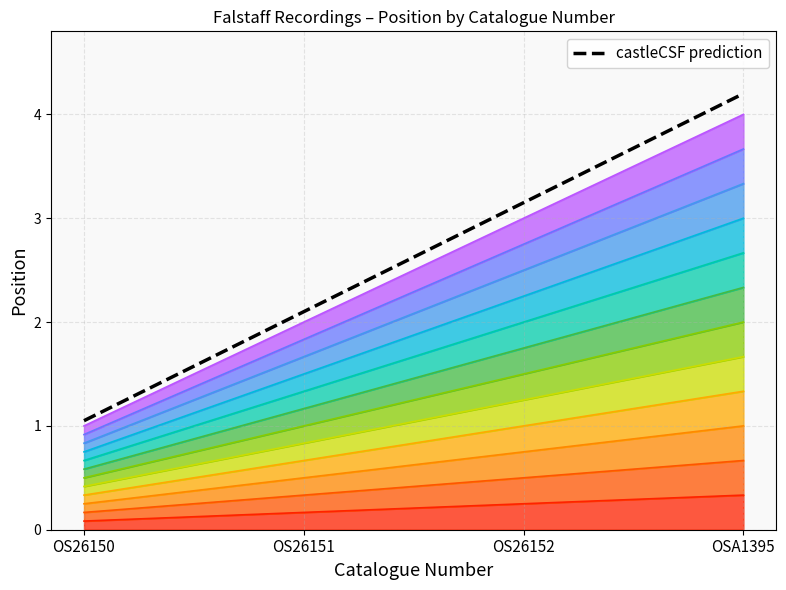

True or false: the data shows 3.2 at OS26152.

True